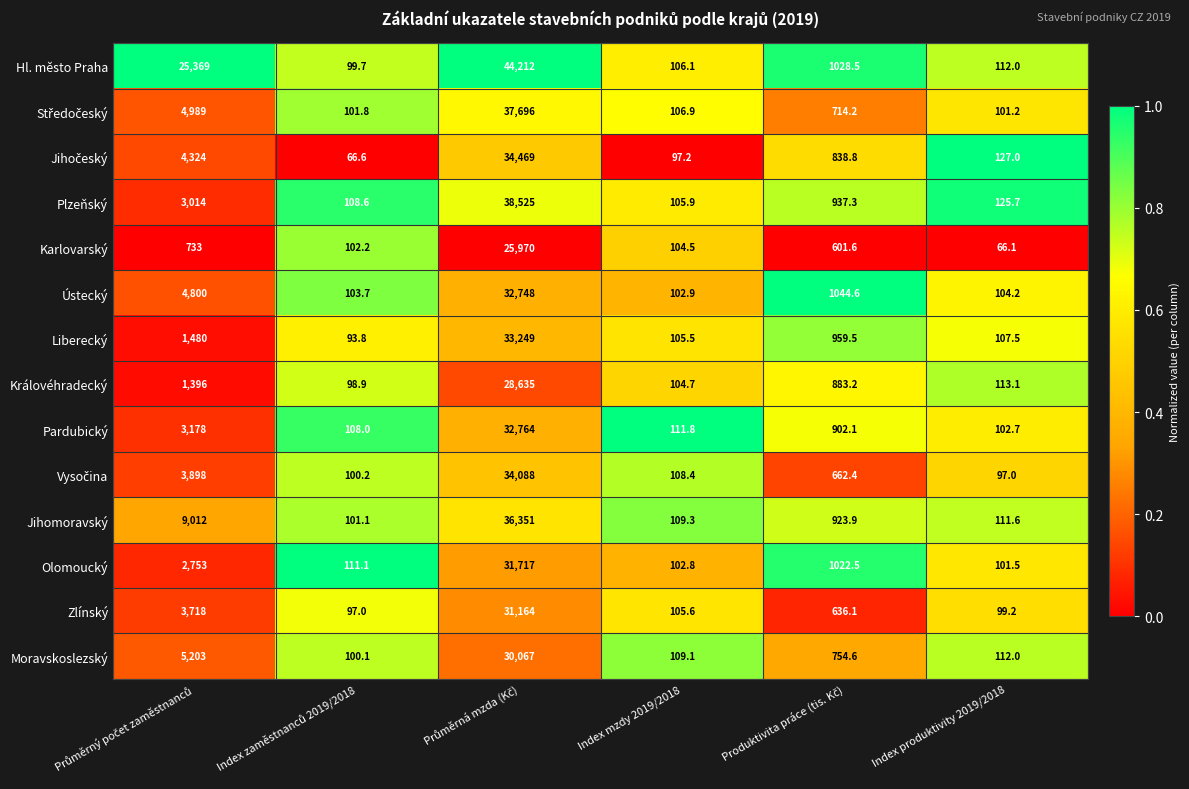

What is the average value of the Olomoucký series?

5968.0